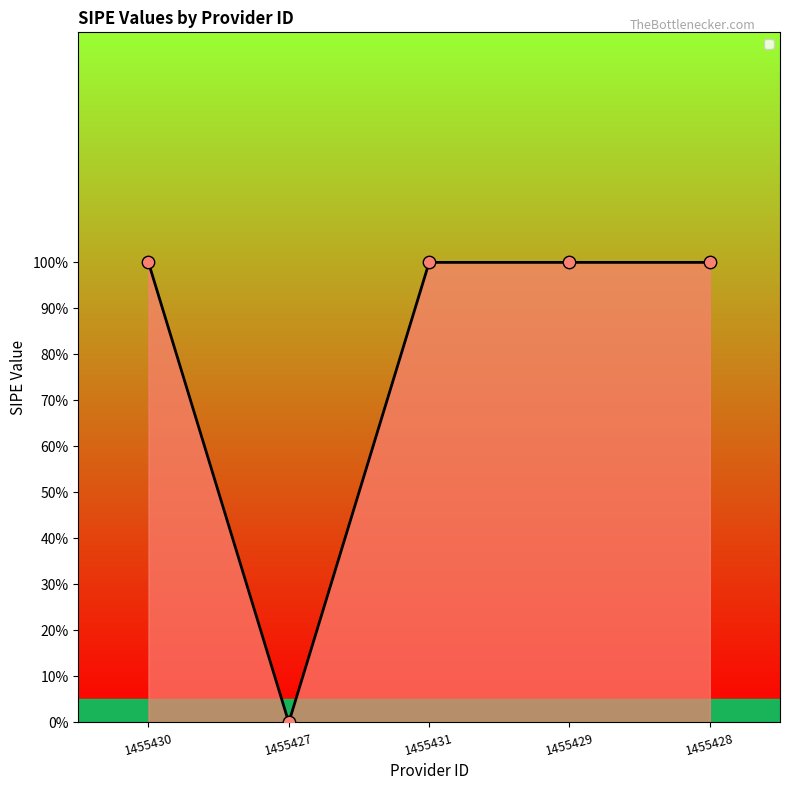

What is the ratio of the value at 1455429 to the value at 1455430?

1.0